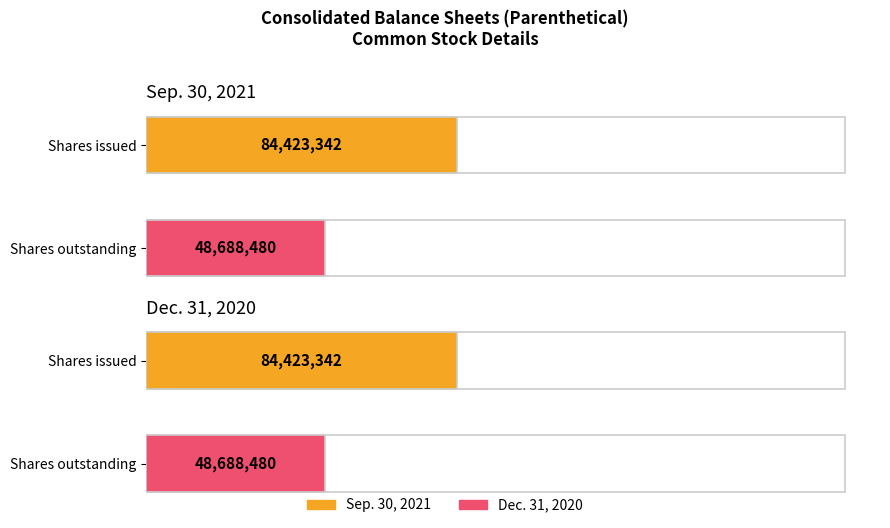

The Sep. 30, 2021 series shows 48688480 at Common stock, shares outstanding. True or false?

True